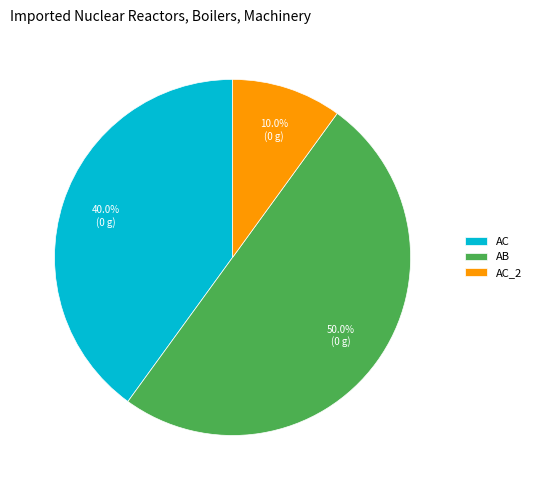

To the nearest percent, what is the difference between the largest and smallest slice percentages?

40%